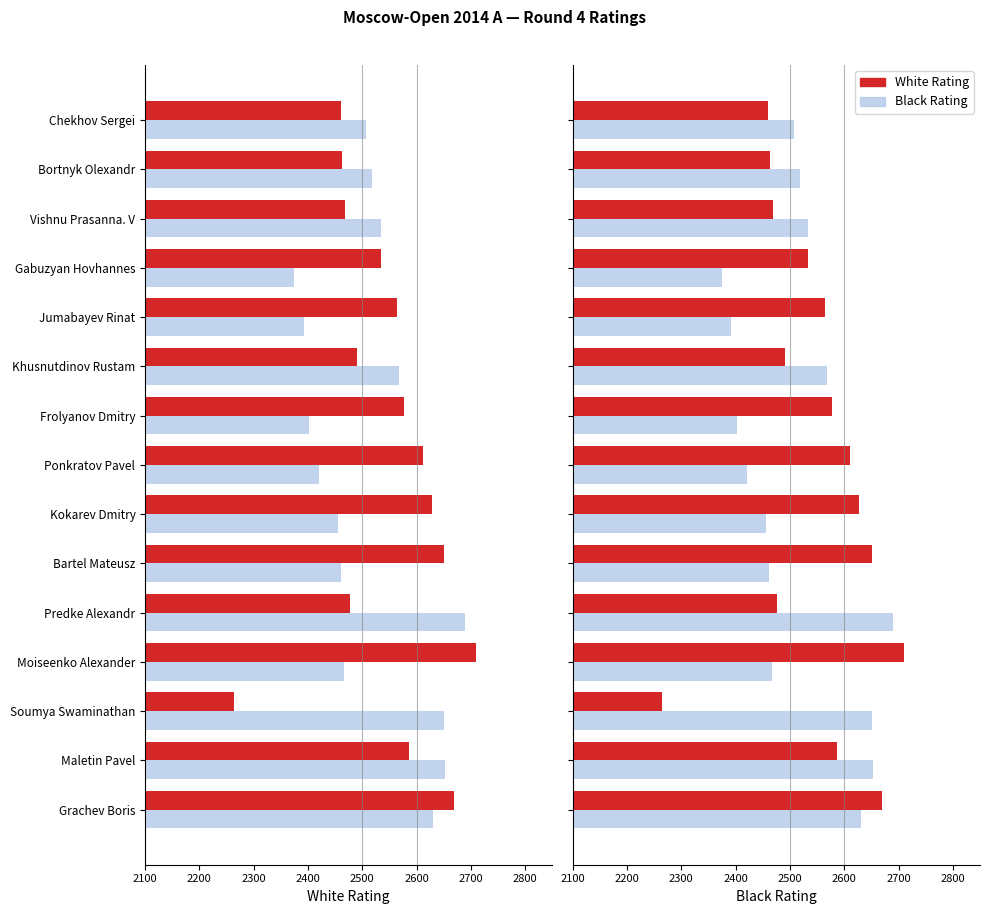

Which series has the largest total across all categories?

White Rating